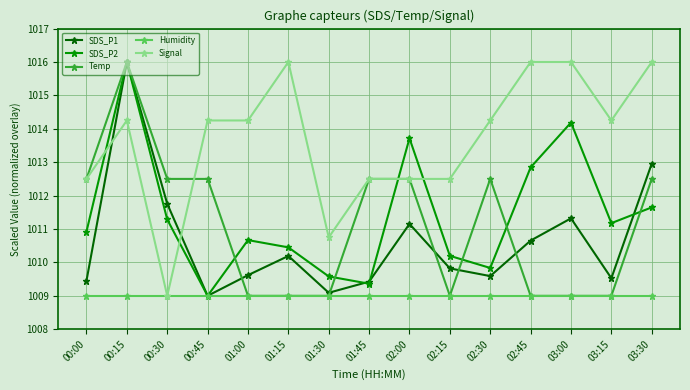

True or false: Humidity has a value of 1009.0 at 00:15.

True